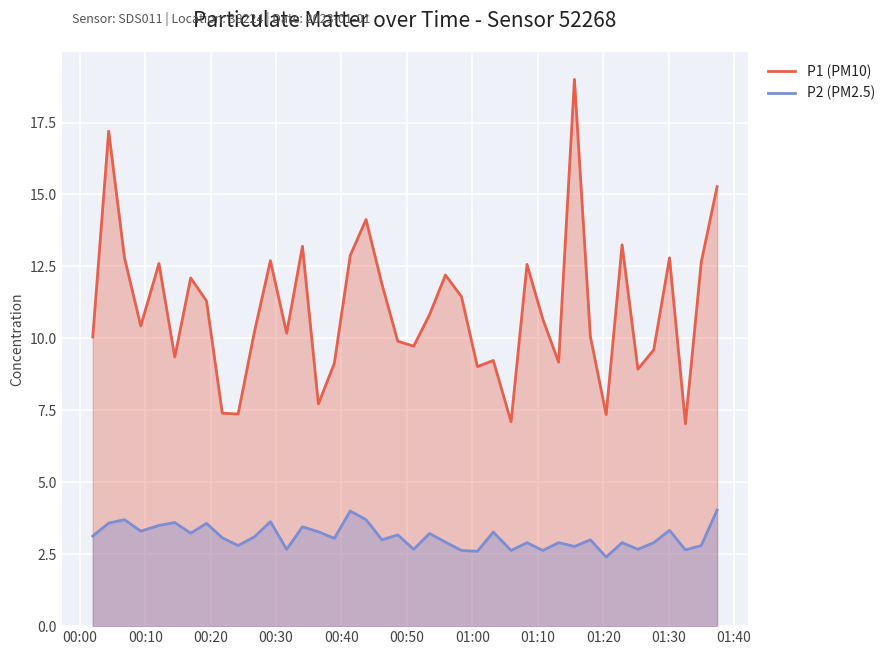

What is the minimum value for P1 (PM10)?

7.0